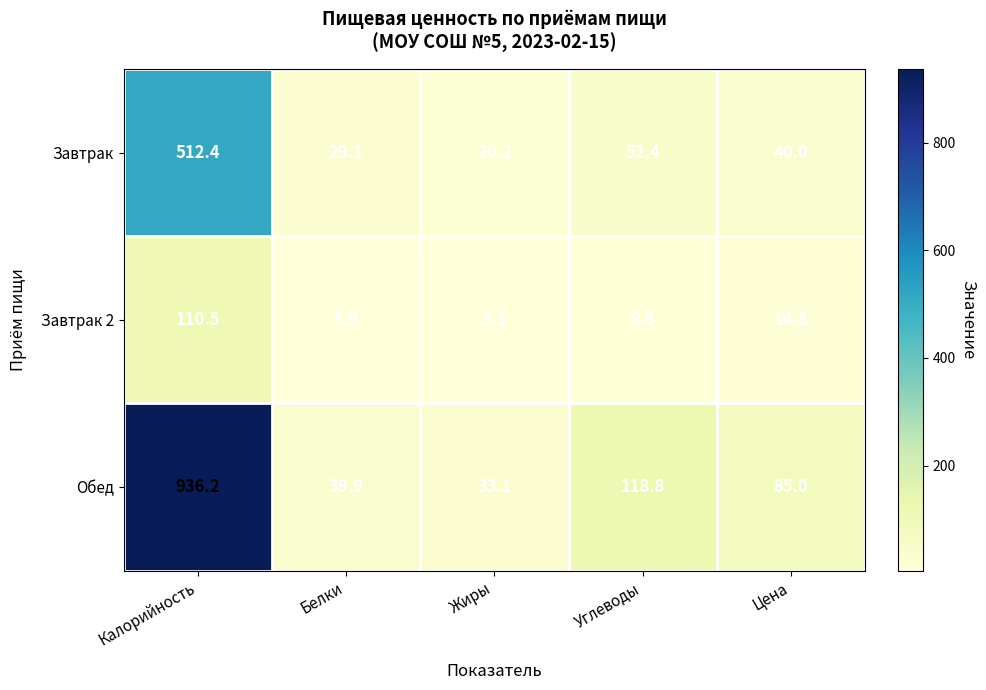

The value of Завтрак at Цена is 25.5. True or false?

False